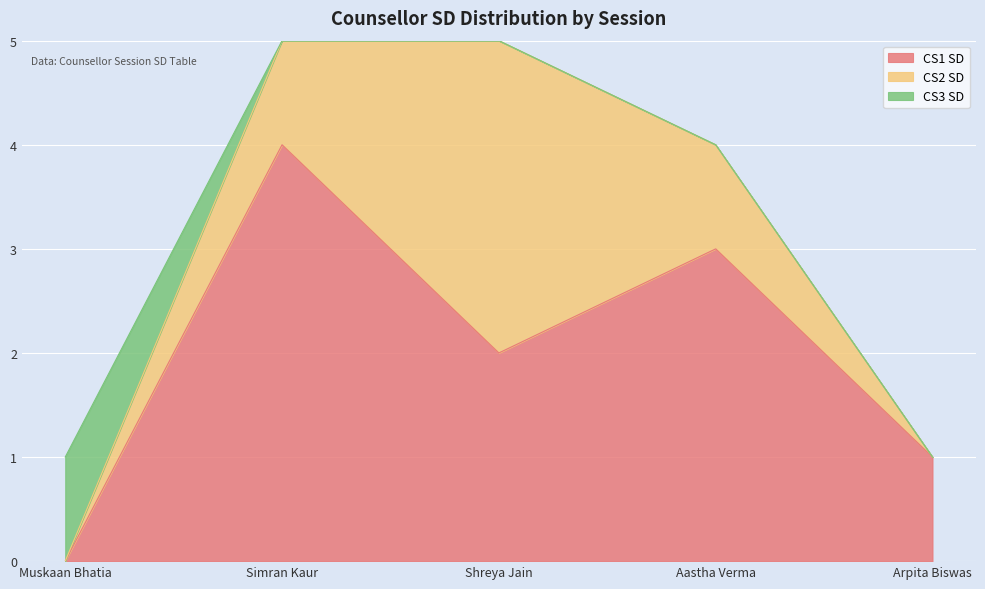

At which label does CS3 SD reach its peak?

Muskaan Bhatia